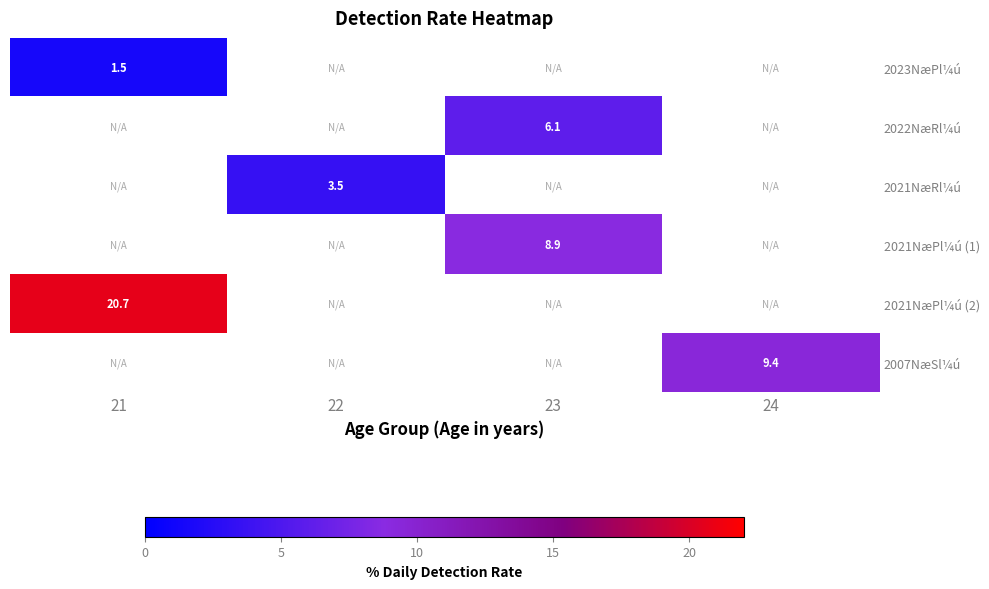

The 2007NæSl¼ú series shows 4.1 at 24. True or false?

False